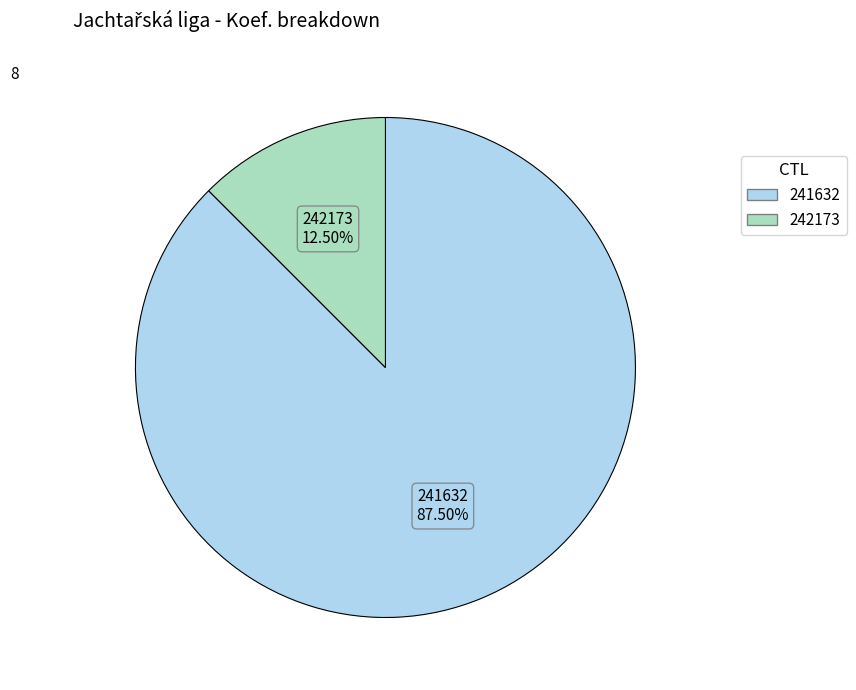

Which has a higher value, 241632 or 242173?

241632